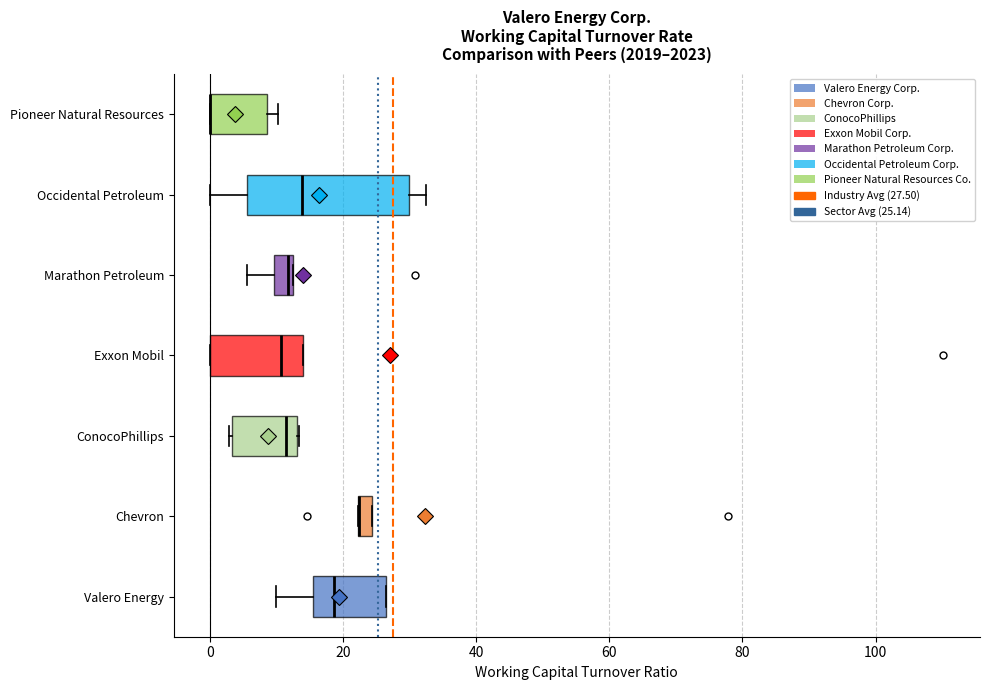

Where does the left whisker of the box for Marathon Petroleum end on the x-axis? The values are not printed on the chart, so give them approximately, as read against the axis.

6